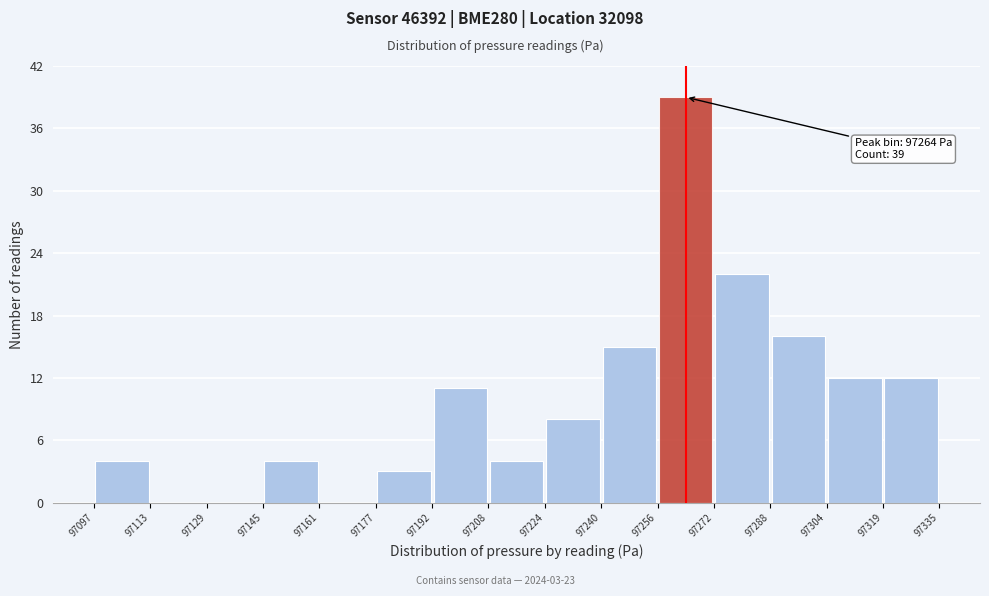

Which range on the x-axis has the tallest bar?

97256 to 97272